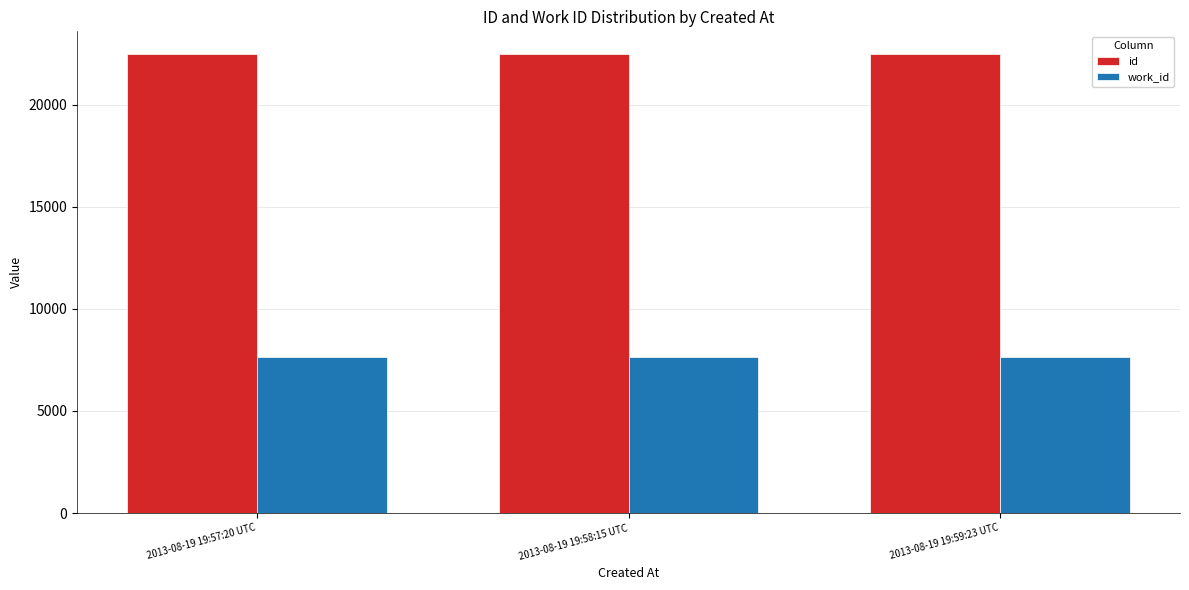

What is the value of the id bar at the 3rd from the left?

22461